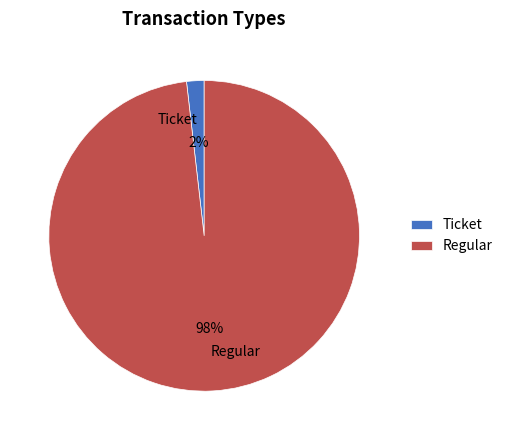

Is the sum of Ticket and Regular greater than half?

Yes